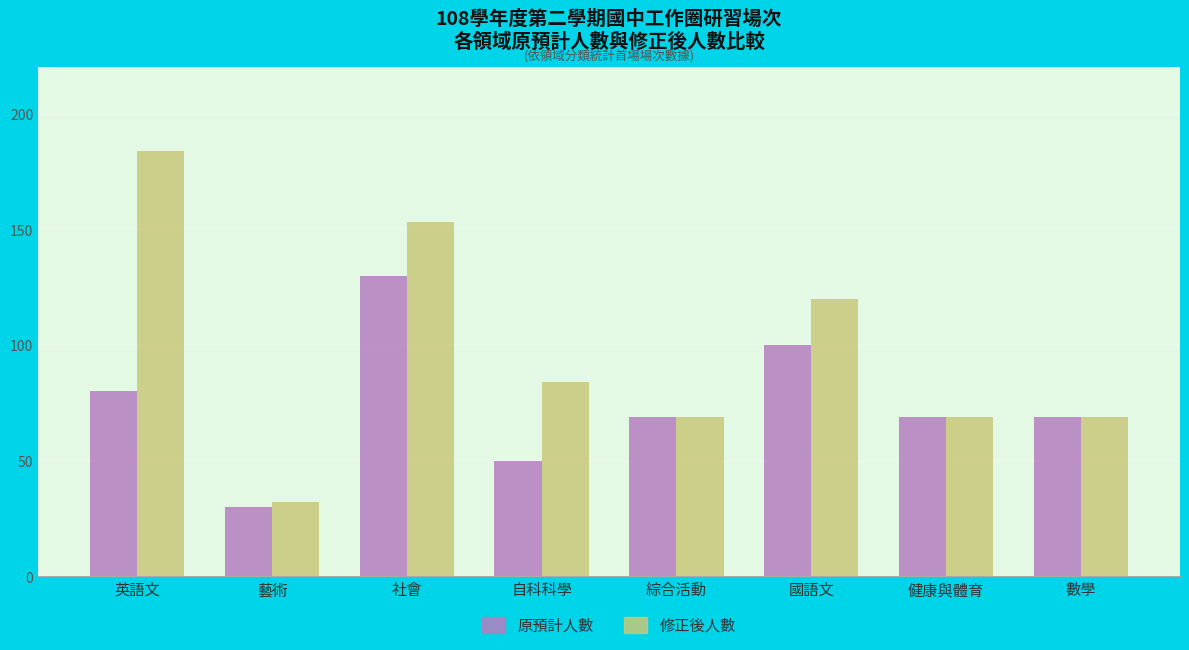

Reading right to left, list all the values displayed in this chart.

原預計人數: 69	69	100	69	50	130	30	80
修正後人數: 69	69	120	69	84	153	32	184